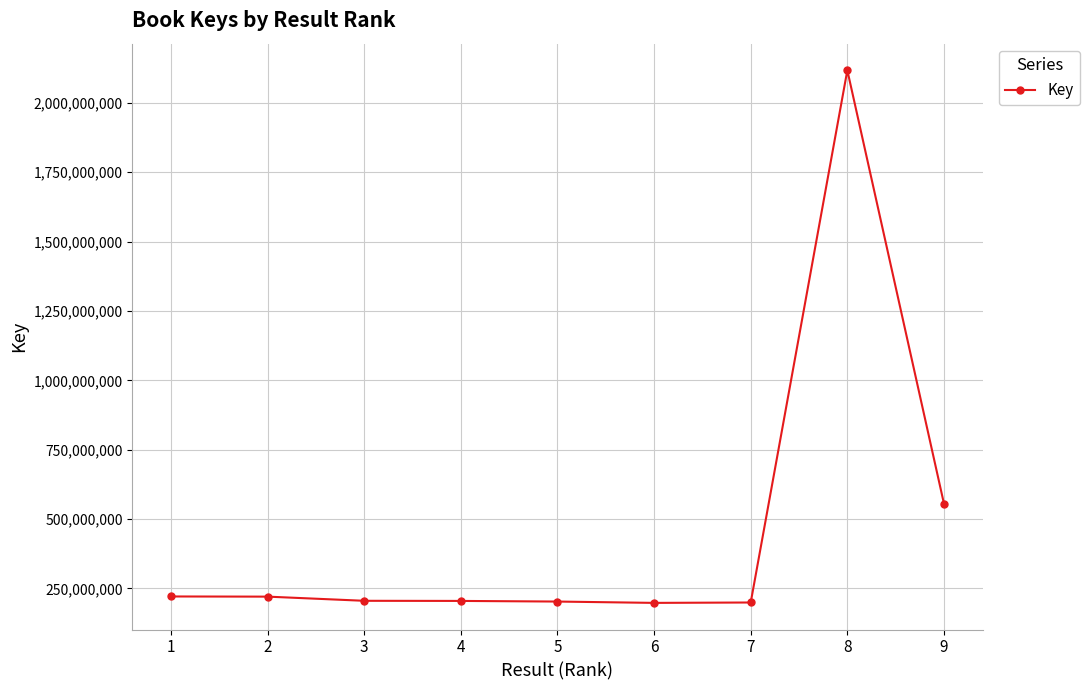

How many values are below 205456148?

4